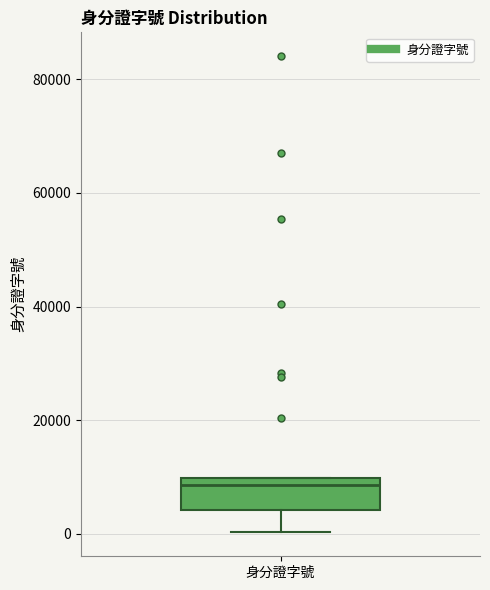

Read this box plot against the y-axis: the position of the median line, the range covered by the box, and the ends of both whiskers. The values are not printed on the chart, so give them approximately, as read against the axis.

median 8000, box 4000 to 10000, whiskers 0 to 10000